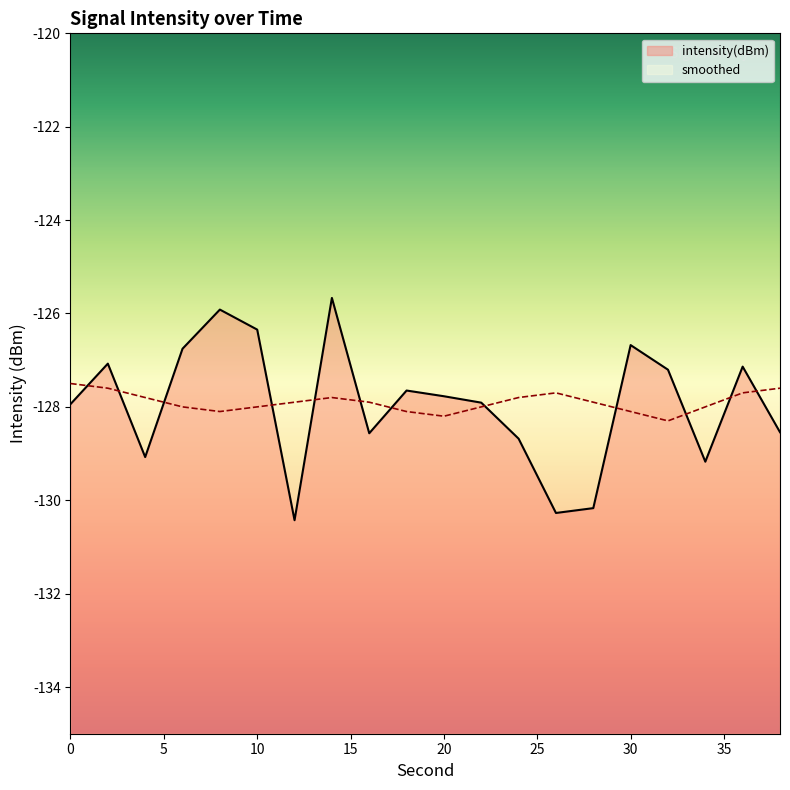

Which category has the highest value across all series?

14